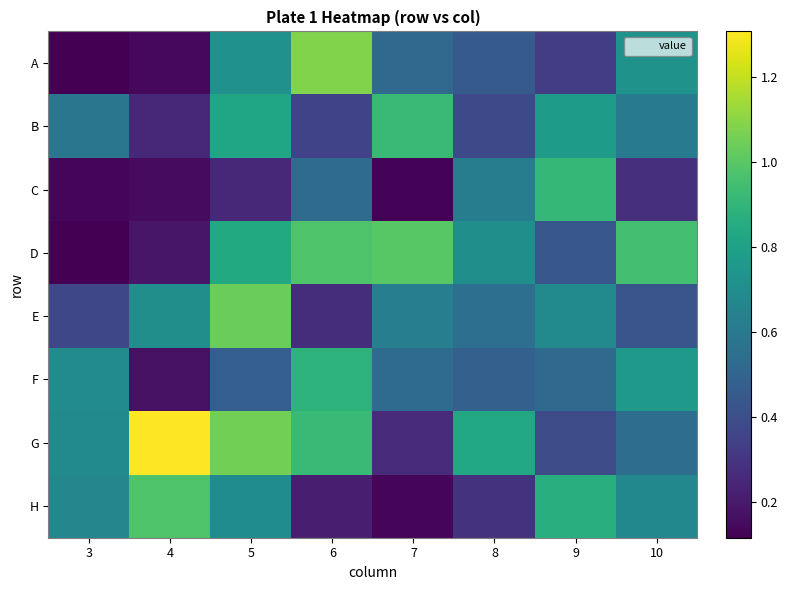

What is the spread (max minus min) of values at 3?

0.6